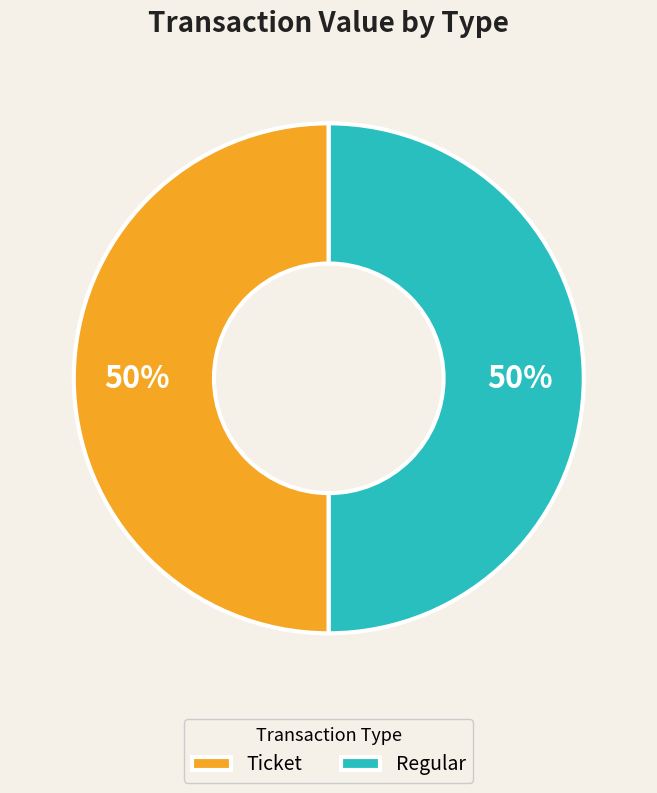

True or false: Ticket accounts for 50% of the total.

True